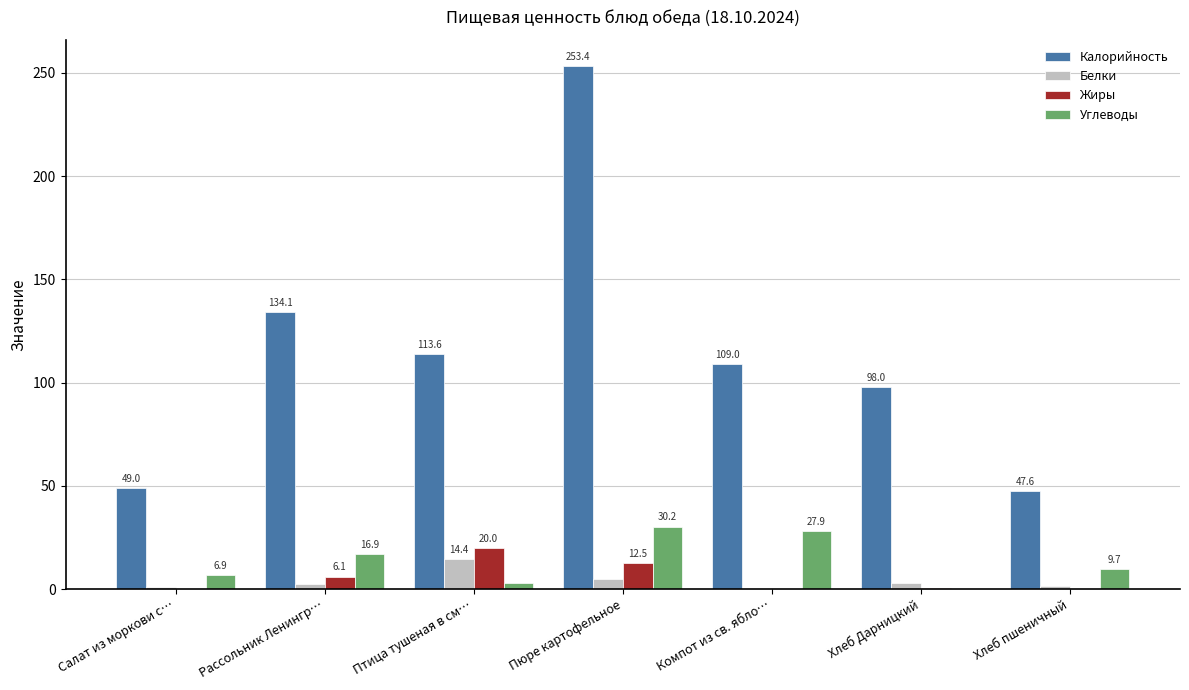

How many data points does each series have?

7